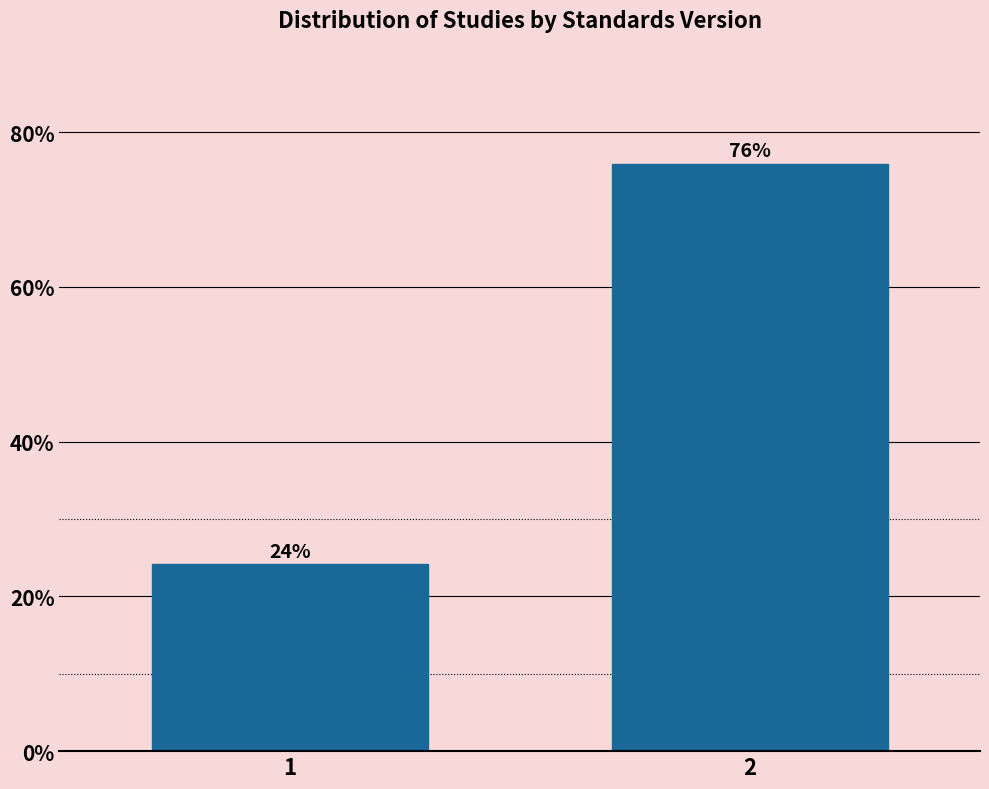

What is the minimum value shown in the chart?

24.1